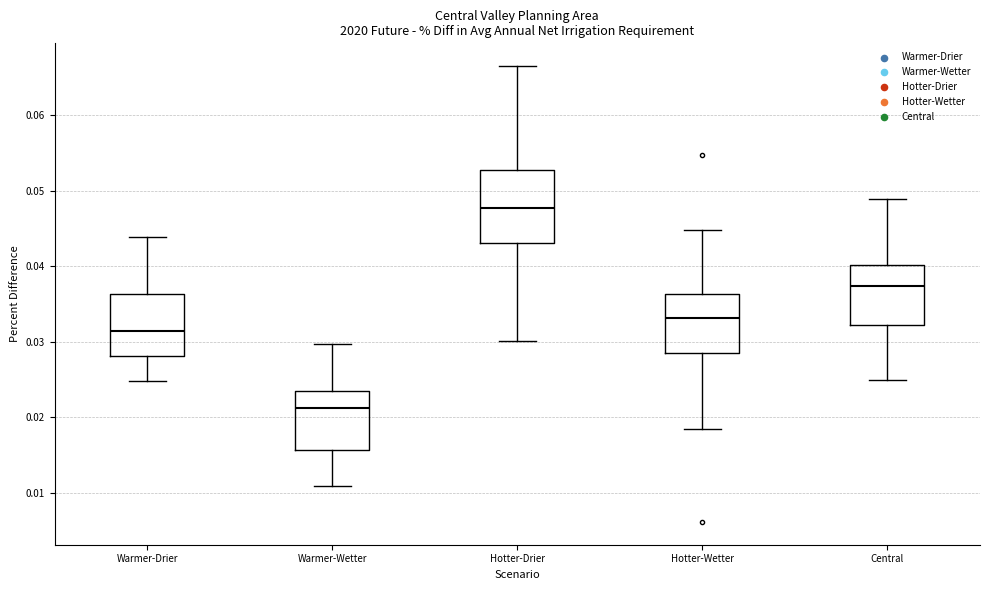

Reading left to right, read every box against the y-axis: the position of its median line, the range the box covers, and the ends of its whiskers. The values are not printed on the chart, so give them approximately, as read against the axis.

Warmer-Drier: median 0.031, box 0.028 to 0.036, whiskers 0.025 to 0.044
Warmer-Wetter: median 0.021, box 0.016 to 0.024, whiskers 0.011 to 0.030
Hotter-Drier: median 0.048, box 0.043 to 0.053, whiskers 0.030 to 0.067
Hotter-Wetter: median 0.033, box 0.029 to 0.036, whiskers 0.018 to 0.045
Central: median 0.037, box 0.032 to 0.040, whiskers 0.025 to 0.049